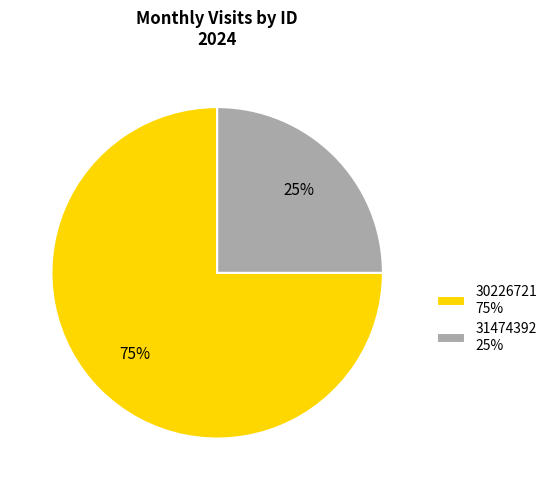

Rank the categories by value from highest to lowest.

30226721, 31474392